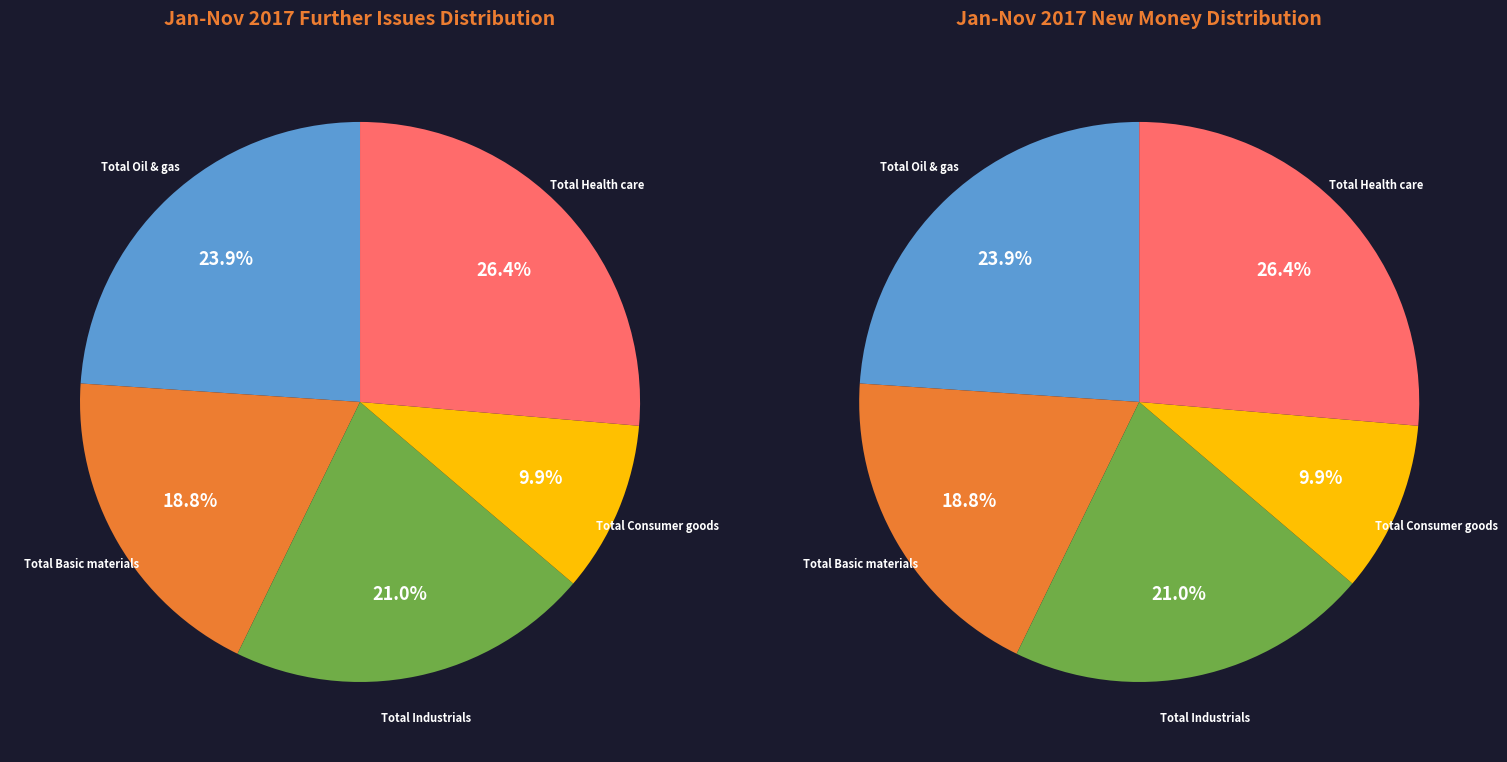

How many segments does this pie chart have?

5